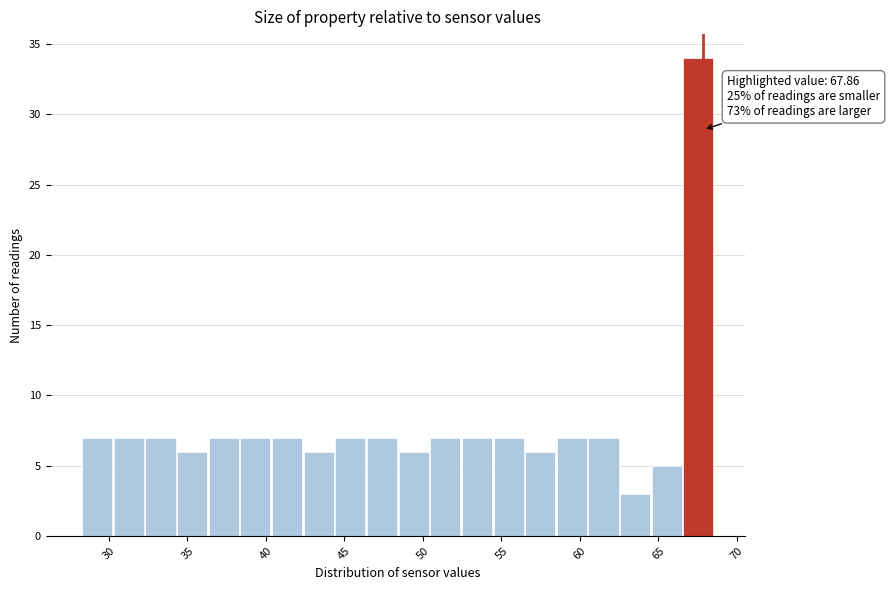

Which range on the x-axis has the tallest bar?

66.5 to 68.5